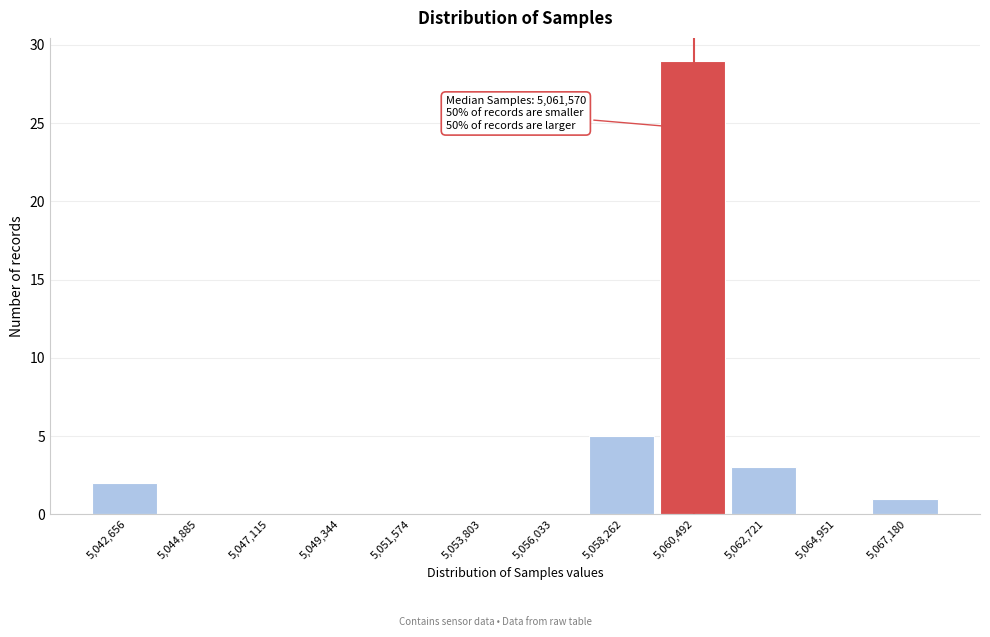

Reading left to right, transcribe all the data shown in this chart.

5,042,656=2	5,044,885=0	5,047,115=0	5,049,344=0	5,051,574=0	5,053,803=0	5,056,033=0	5,058,262=5	5,060,492=29	5,062,721=3	5,064,951=0	5,067,180=1